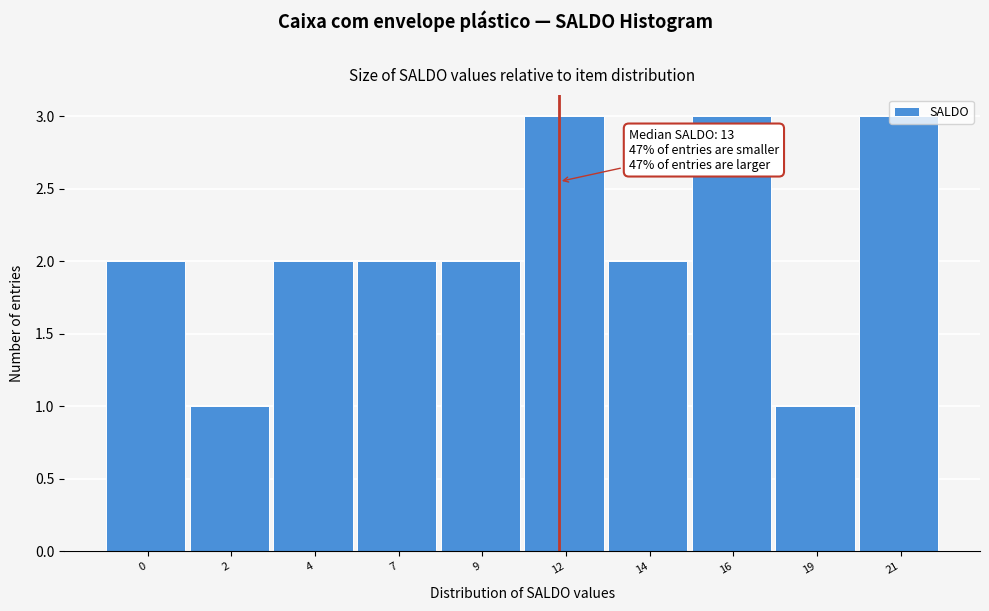

What is the value of the 10th bar from the left?

3